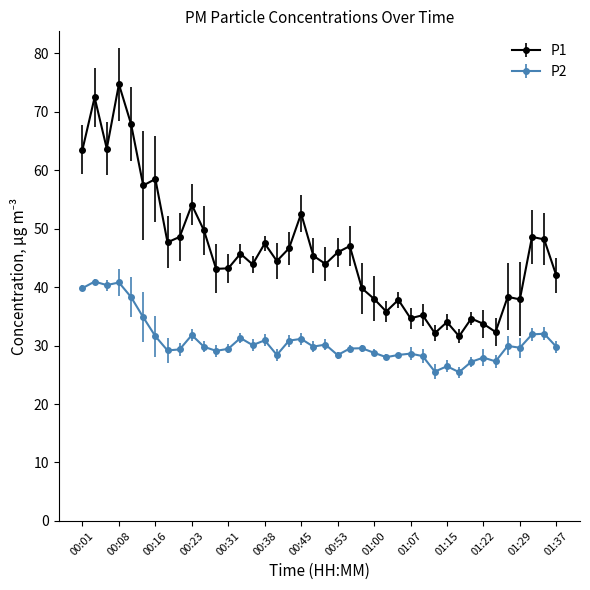

What is the average value of the P1 series?

46.1